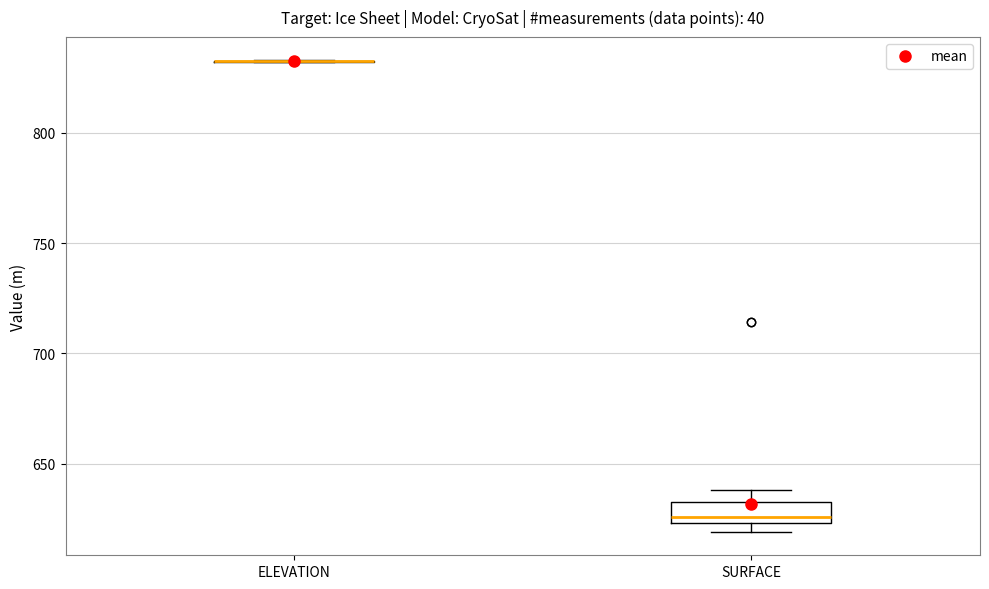

Reading left to right, read every box against the y-axis: the position of its median line, the range the box covers, and the ends of its whiskers. The values are not printed on the chart, so give them approximately, as read against the axis.

ELEVATION: box collapsed to a line at 830, whiskers 830 to 835
SURFACE: median 625 (just above the box's lower edge), box 625 to 635, whiskers 620 to 640